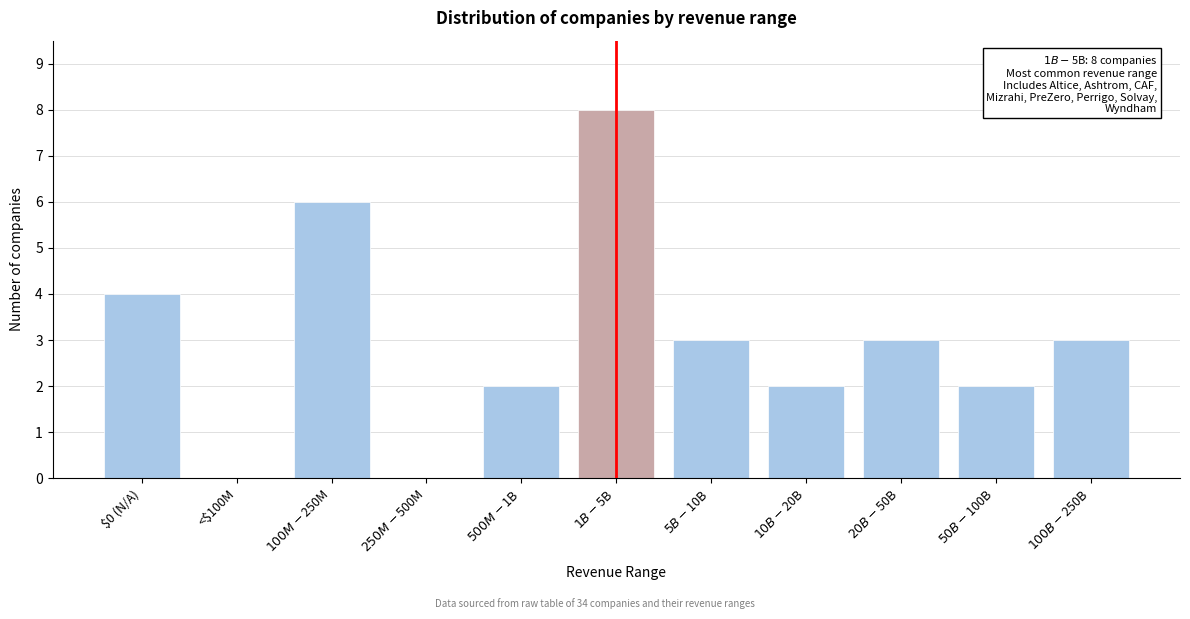

The chart shows a value of -3 at <$100M. True or false?

False